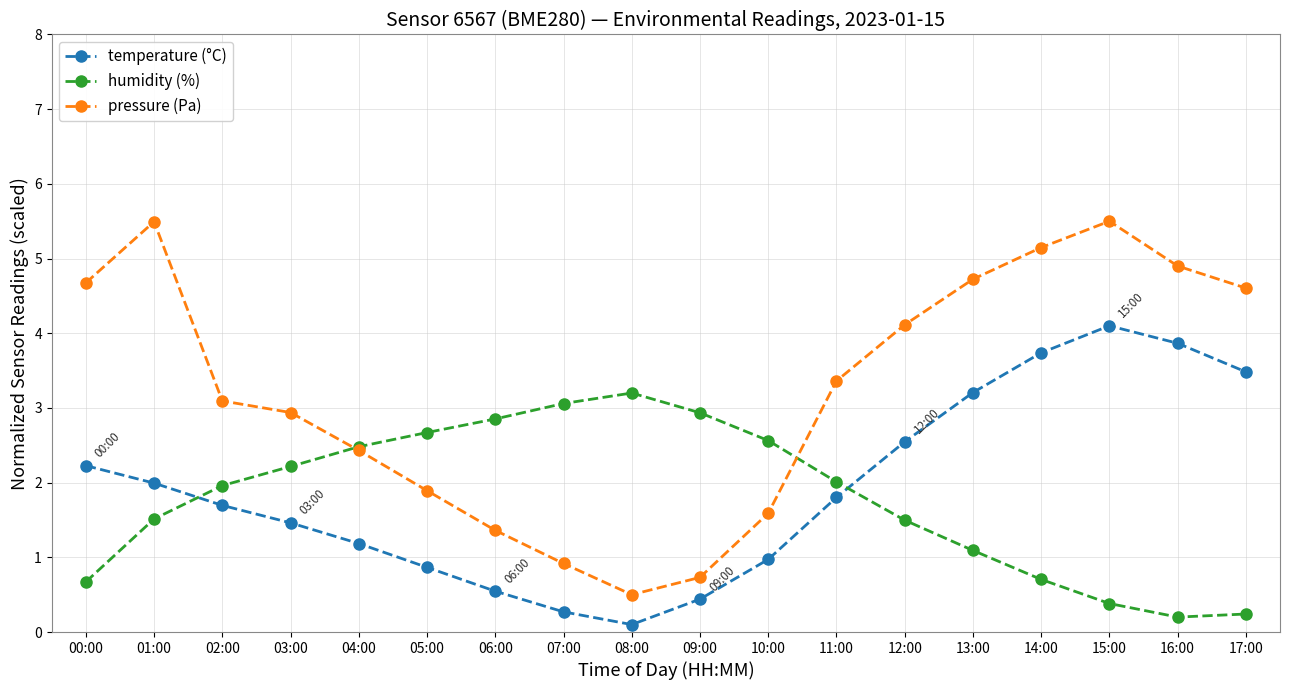

How many lines are shown in the chart?

3